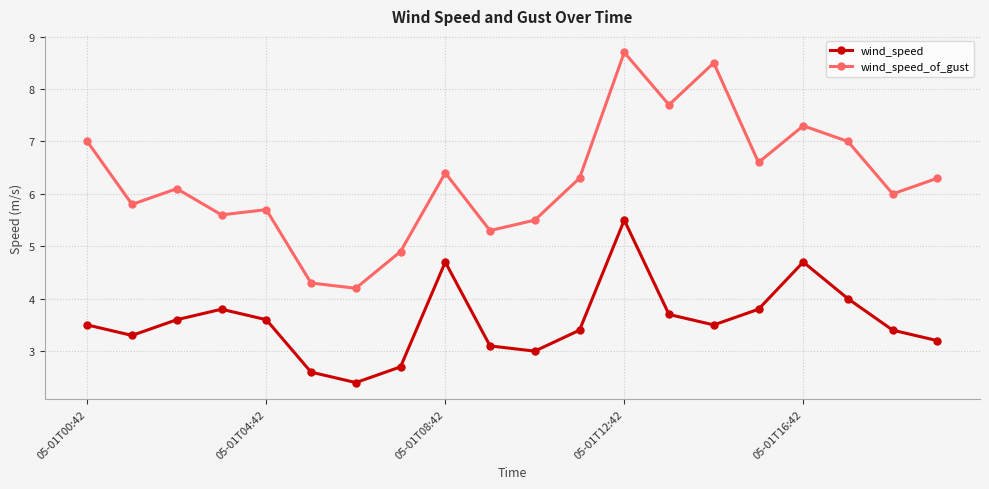

Which series has the widest spread of values?

wind_speed_of_gust